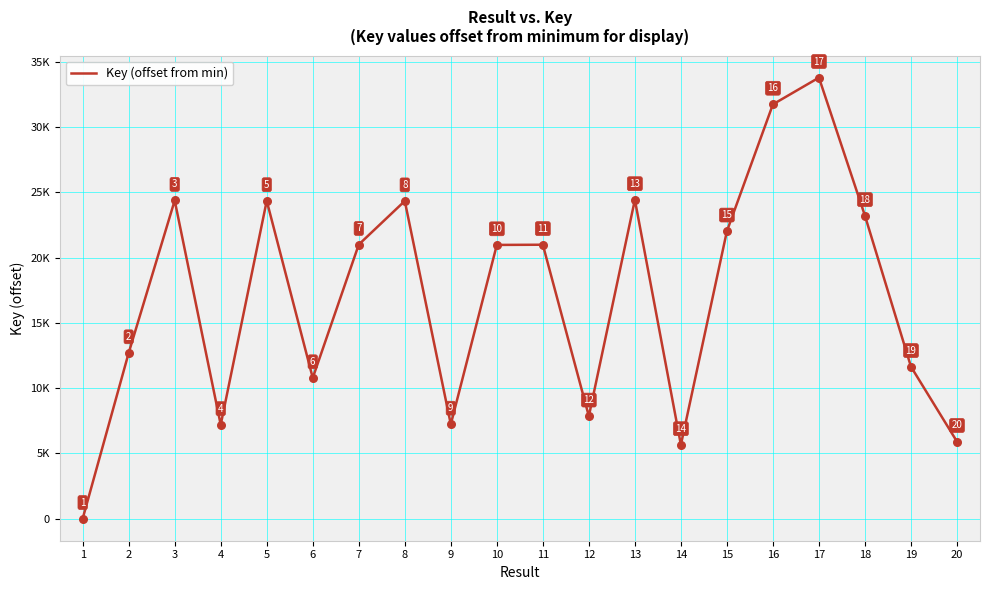

Approximately how many times larger is the value at 10 compared to 15?

1.0